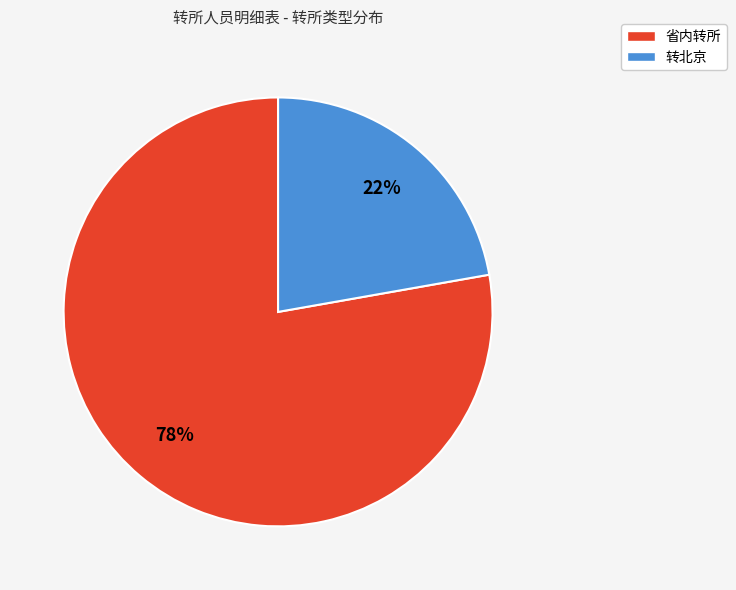

How many slices are in this pie chart?

2